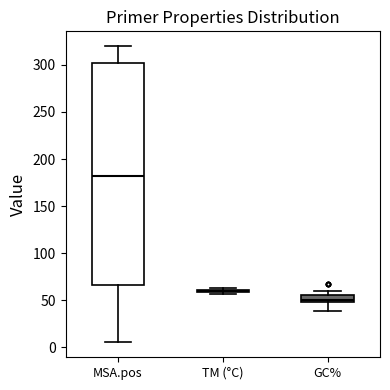

Which box is the tallest, from its lower edge to its upper edge?

MSA.pos